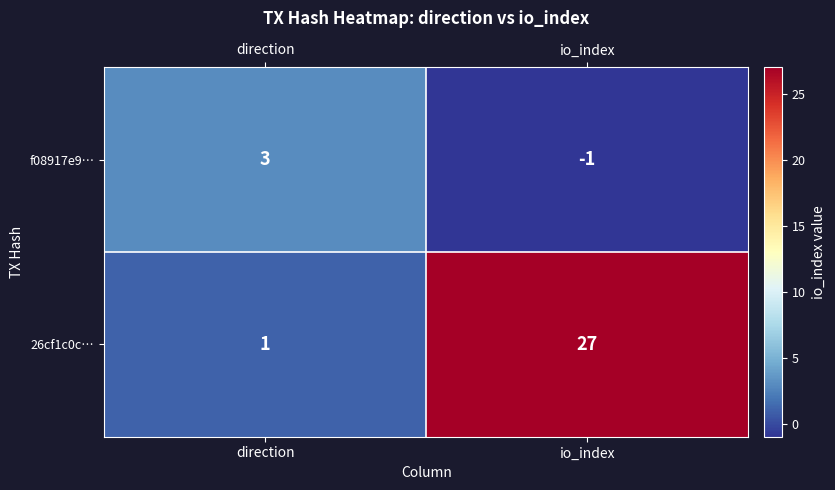

Count the number of data series in this chart.

2